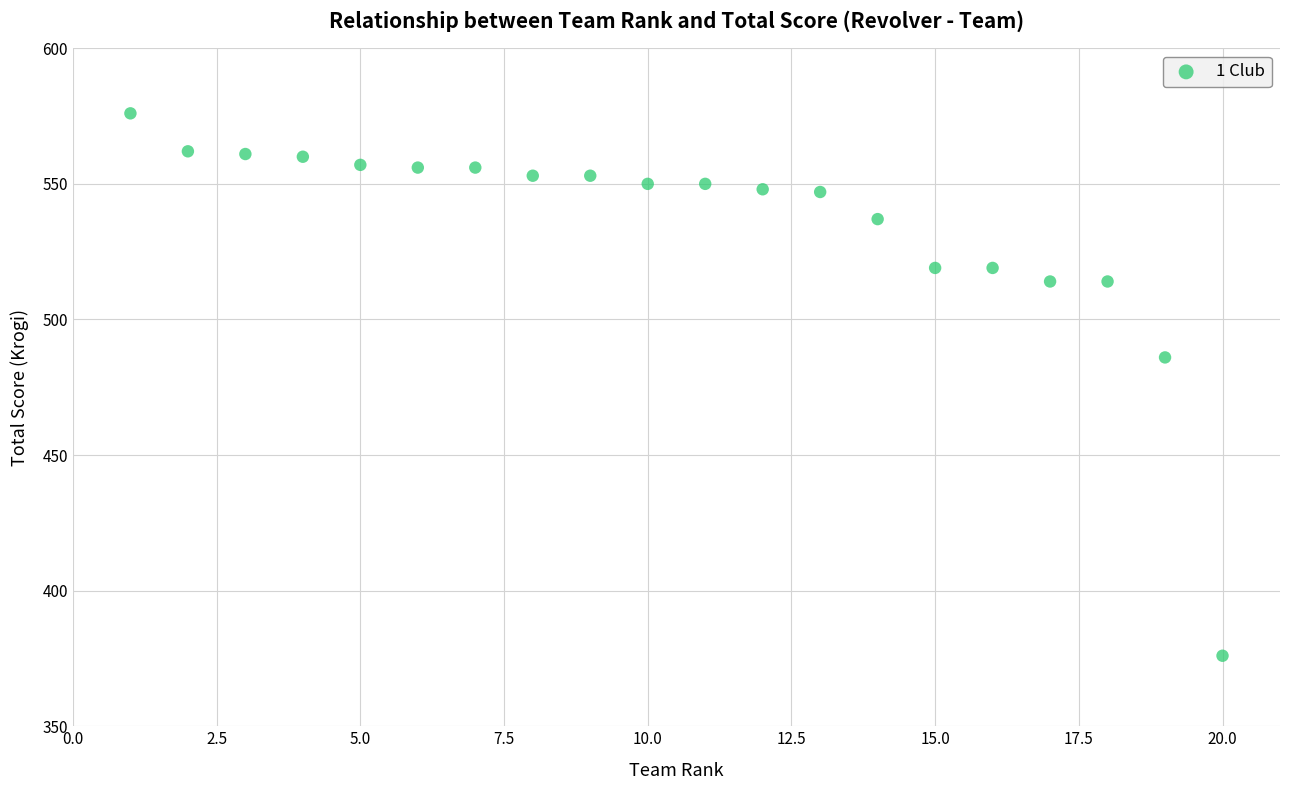

What is the range of Y values (max minus min)?

200